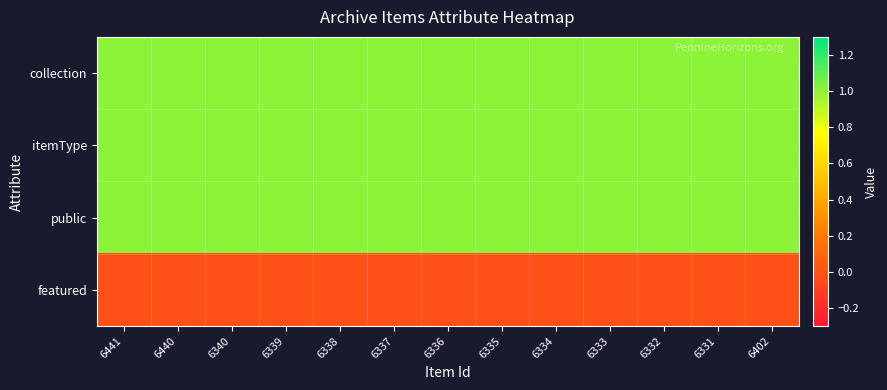

What is the spread (max minus min) of values at 6337?

1